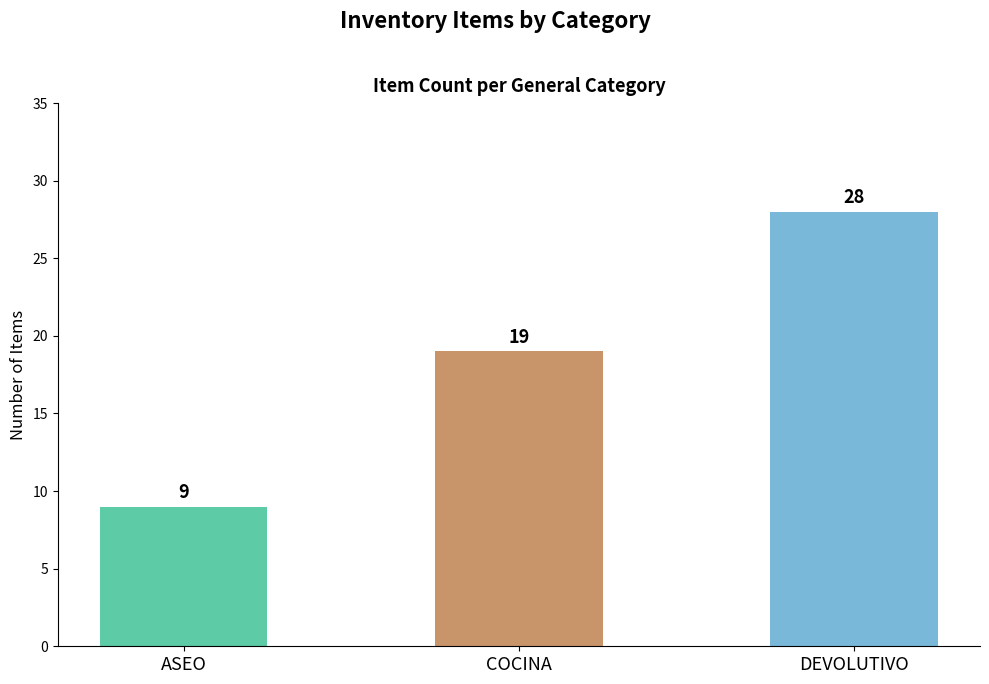

What is the difference between the values at COCINA and ASEO?

10